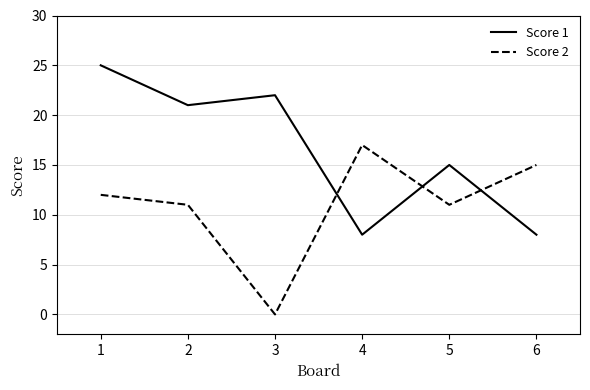

Reading left to right, extract all data points from this chart.

Score 1: 1=25	2=21	3=22	4=8	5=15	6=8
Score 2: 1=12	2=11	3=0	4=17	5=11	6=15